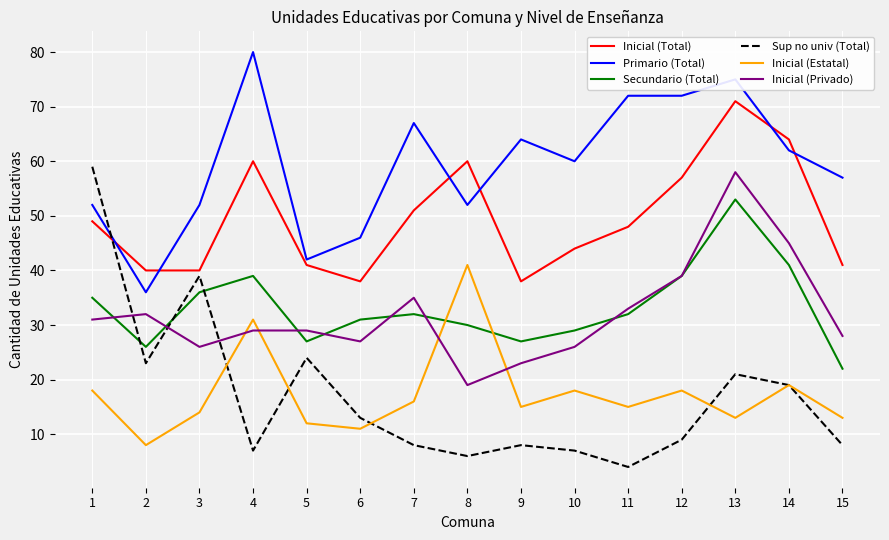

Reading left to right, extract all data points from this chart.

Inicial (Total): 1=49	2=40	3=40	4=60	5=41	6=38	7=51	8=60	9=38	10=44	11=48	12=57	13=71	14=64	15=41
Primario (Total): 1=52	2=36	3=52	4=80	5=42	6=46	7=67	8=52	9=64	10=60	11=72	12=72	13=75	14=62	15=57
Secundario (Total): 1=35	2=26	3=36	4=39	5=27	6=31	7=32	8=30	9=27	10=29	11=32	12=39	13=53	14=41	15=22
Sup no univ (Total): 1=59	2=23	3=39	4=7	5=24	6=13	7=8	8=6	9=8	10=7	11=4	12=9	13=21	14=19	15=8
Inicial (Estatal): 1=18	2=8	3=14	4=31	5=12	6=11	7=16	8=41	9=15	10=18	11=15	12=18	13=13	14=19	15=13
Inicial (Privado): 1=31	2=32	3=26	4=29	5=29	6=27	7=35	8=19	9=23	10=26	11=33	12=39	13=58	14=45	15=28